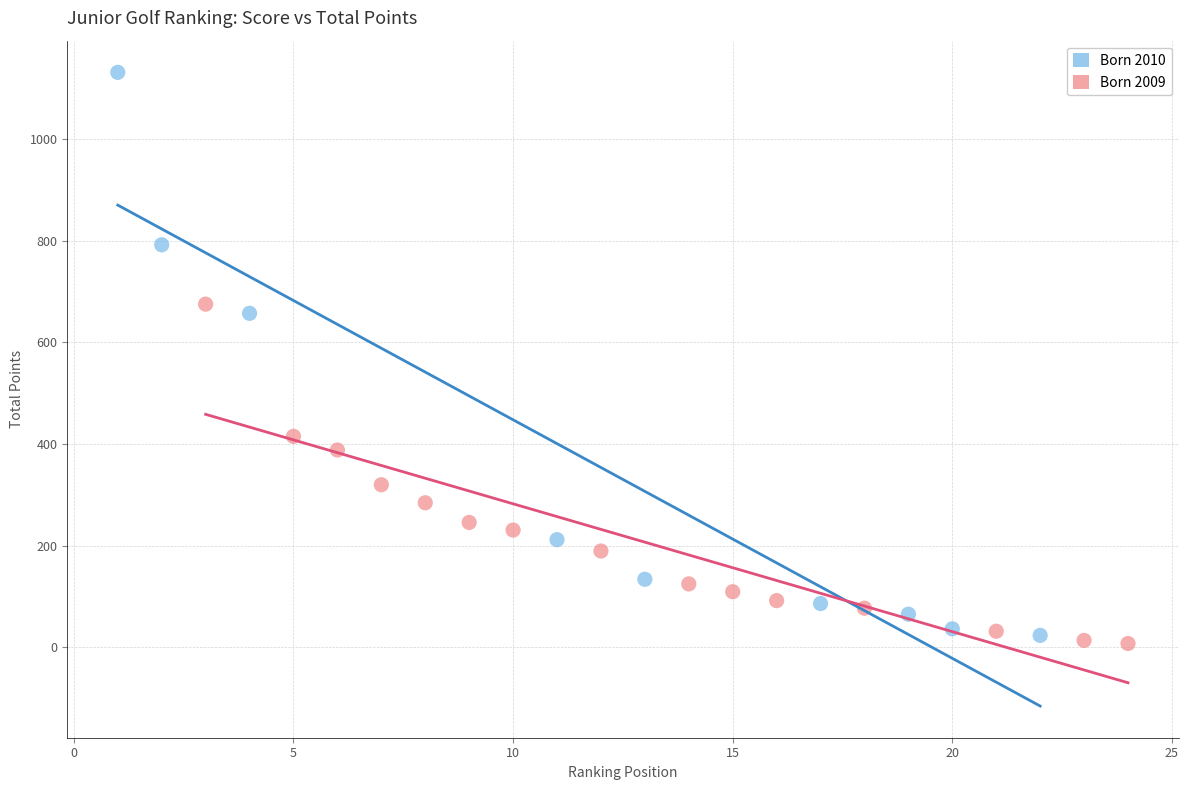

Which series has the widest spread of Y values?

Born 2010